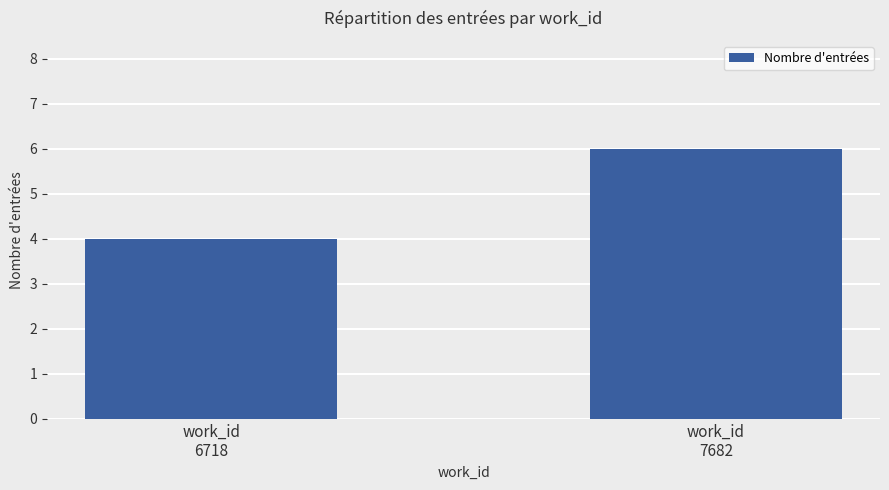

Approximately how many times larger is the value at work_id
6718 compared to work_id
7682?

0.7